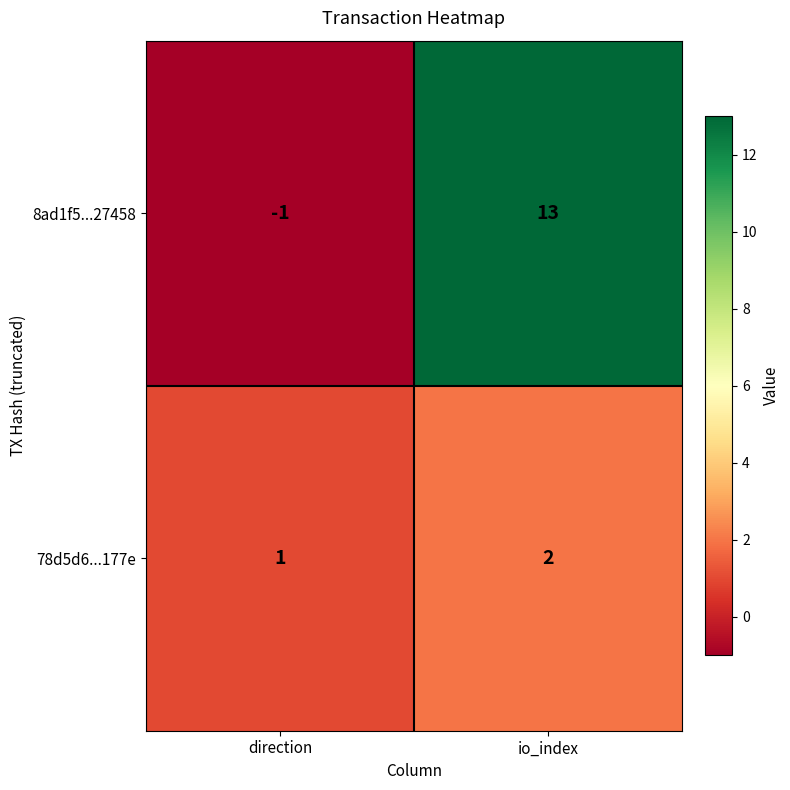

Where is 78d5d6...177e nearest to the value 1?

direction